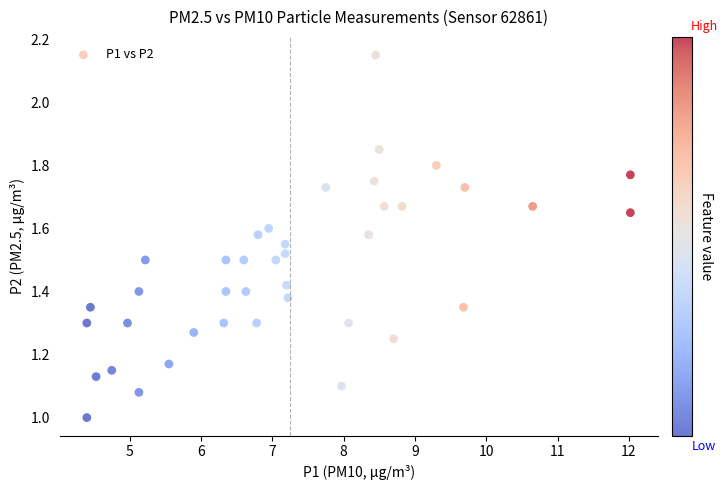

What is the range of X values (max minus min)?

7.6